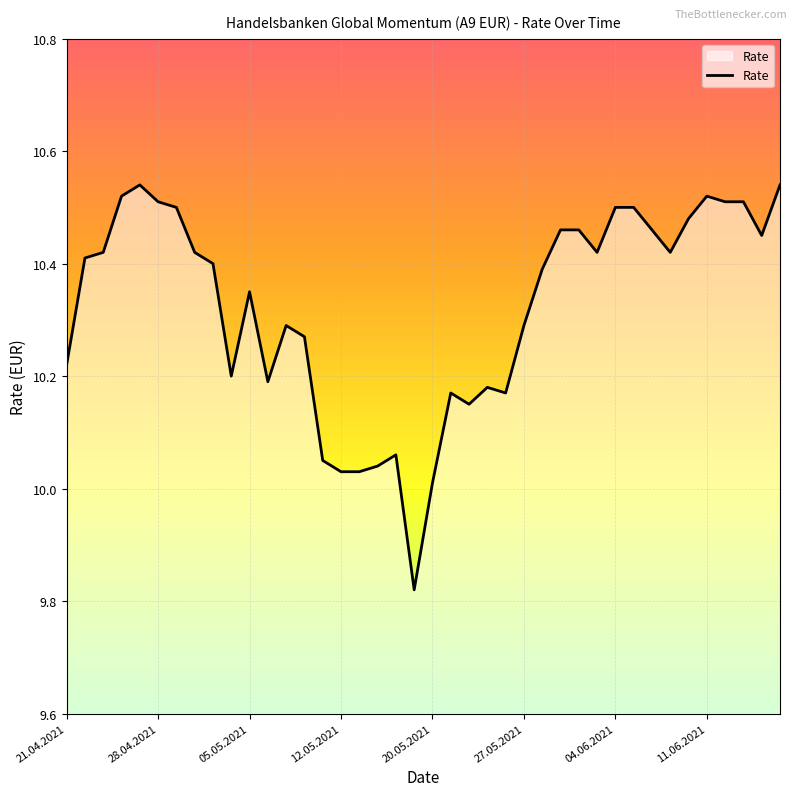

What is the difference between the maximum and minimum values?

0.7